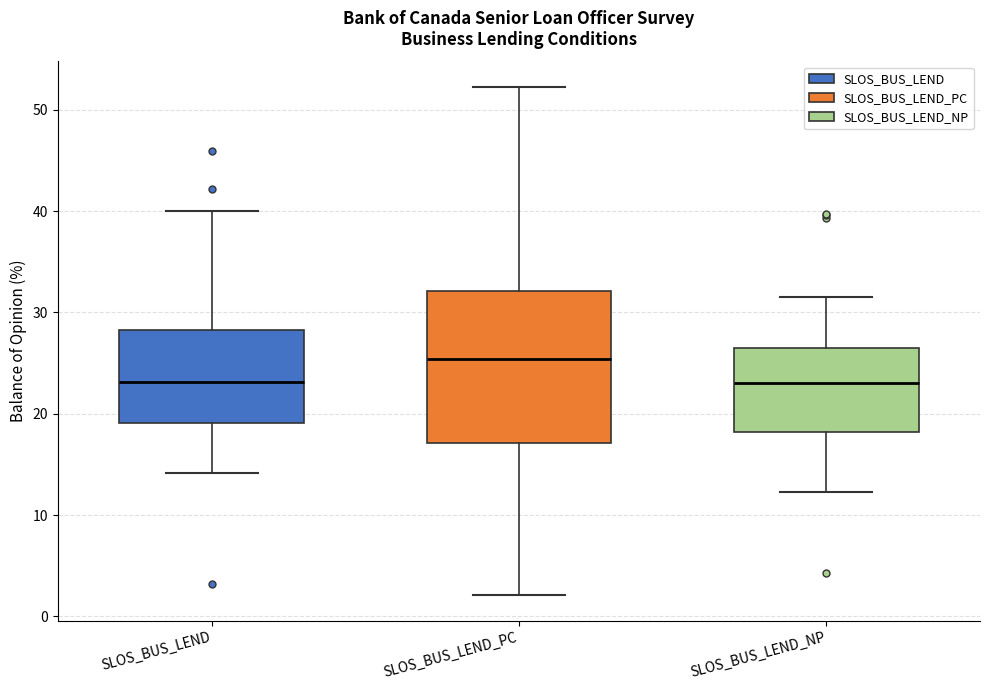

Where does the lower whisker of the box for SLOS_BUS_LEND end on the y-axis? The values are not printed on the chart, so give them approximately, as read against the axis.

14